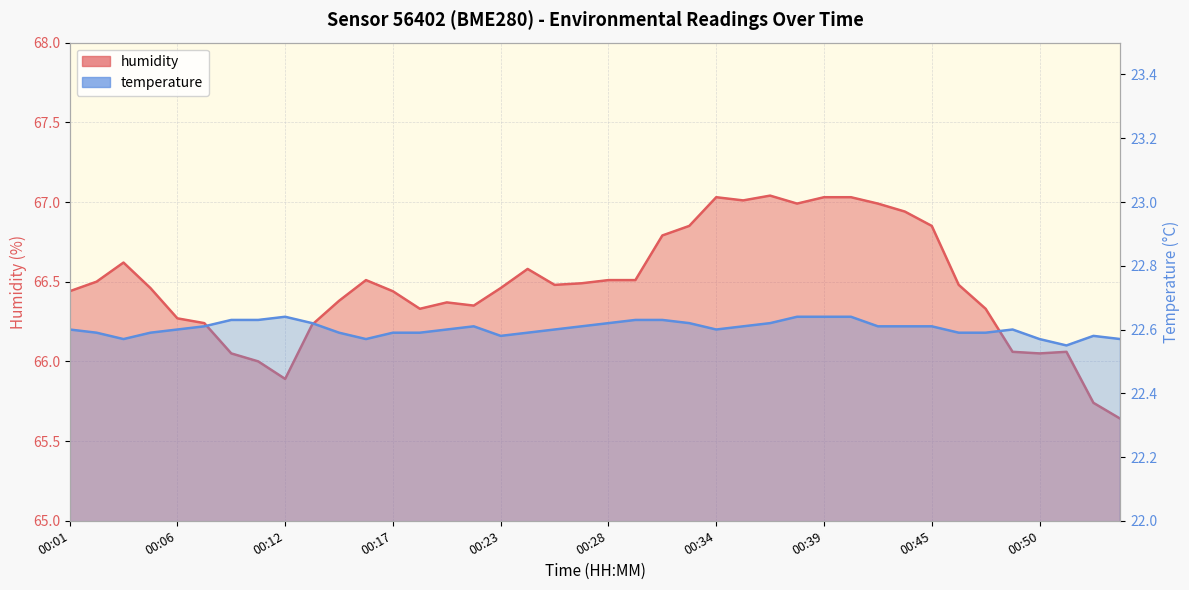

Reading left to right, transcribe all the data shown in this chart.

humidity: 66.4	66.5	66.6	66.5	66.3	66.2	66.0	66.0	65.9	66.2	66.4	66.5	66.4	66.3	66.4	66.3	66.5	66.6	66.5	66.5	66.5	66.5	66.8	66.8	67.0	67.0	67.0	67.0	67.0	67.0	67.0	66.9	66.8	66.5	66.3	66.1	66.0	66.1	65.7	65.6
temperature: 22.6	22.6	22.6	22.6	22.6	22.6	22.6	22.6	22.6	22.6	22.6	22.6	22.6	22.6	22.6	22.6	22.6	22.6	22.6	22.6	22.6	22.6	22.6	22.6	22.6	22.6	22.6	22.6	22.6	22.6	22.6	22.6	22.6	22.6	22.6	22.6	22.6	22.6	22.6	22.6